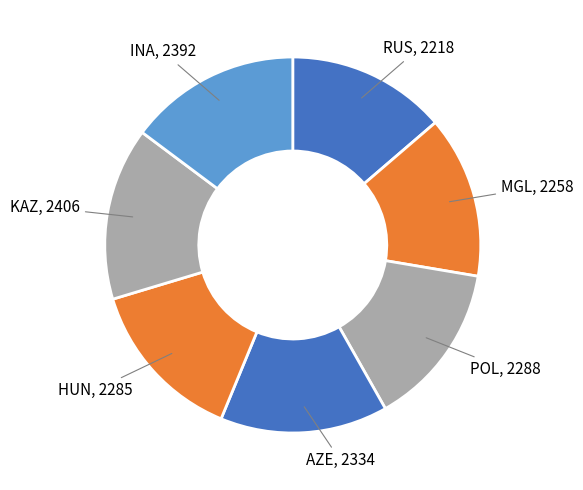

How many segments does this pie chart have?

7